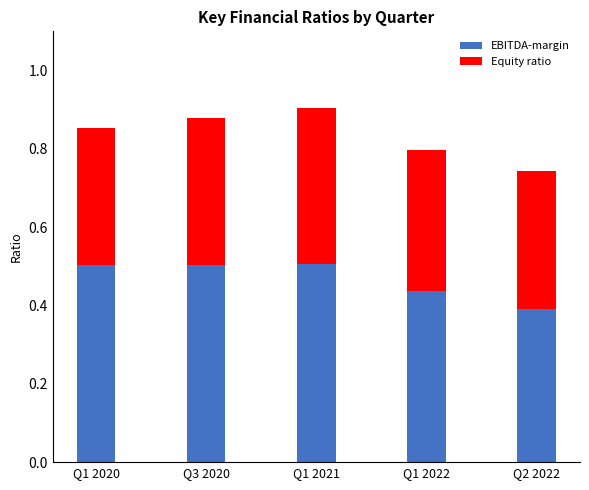

What is the difference between the second highest and second lowest values in the EBITDA-margin series?

0.1